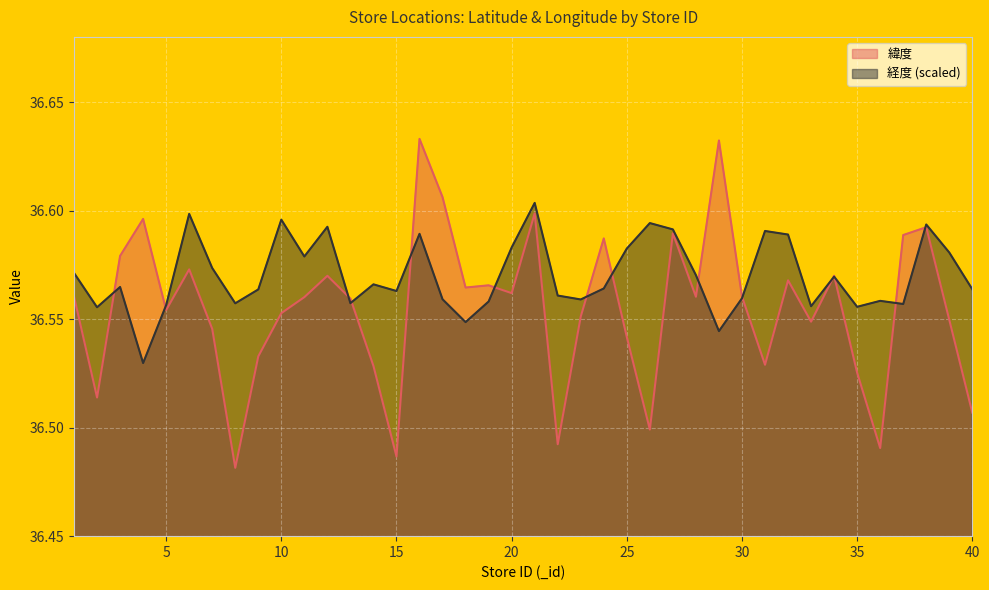

Is the value of 経度 at 40 greater than the value of 緯度 at 18?

No